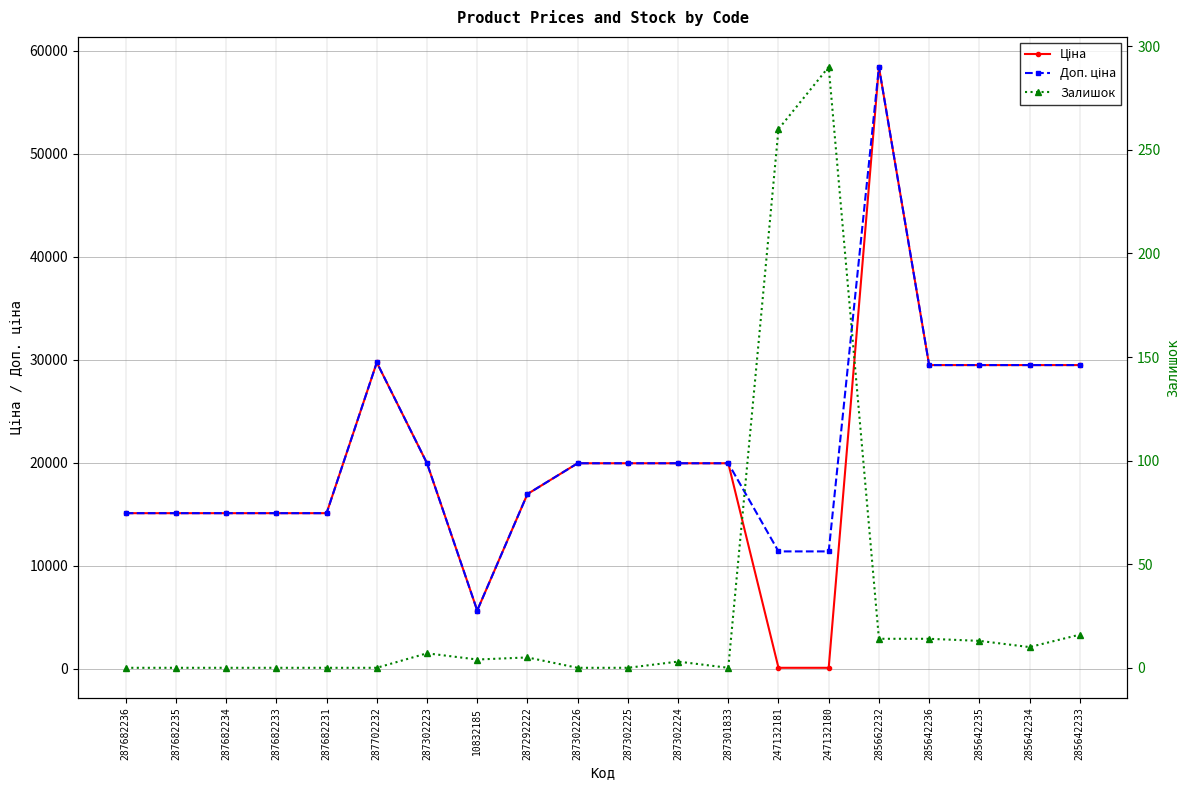

Where is the first local maximum for Ціна?

287702232